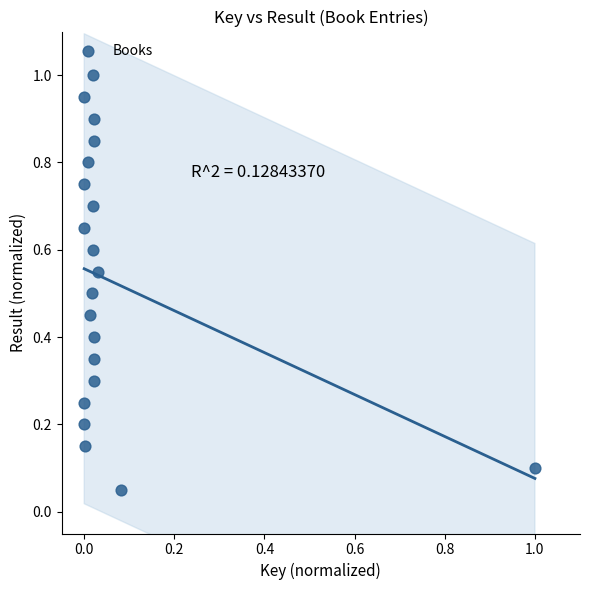

What is the range of X values (max minus min)?

1.0